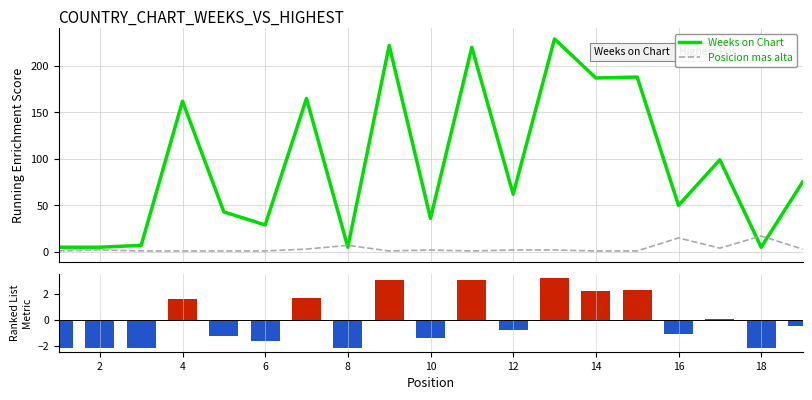

At how many categories does at least one series exceed 98?

8